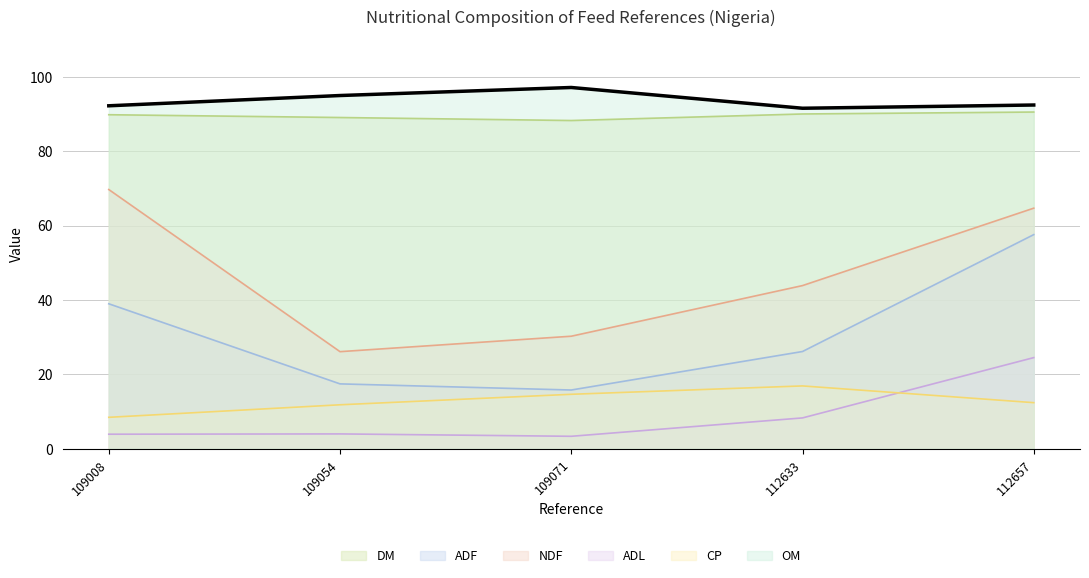

What is the maximum value shown in the chart?

97.1